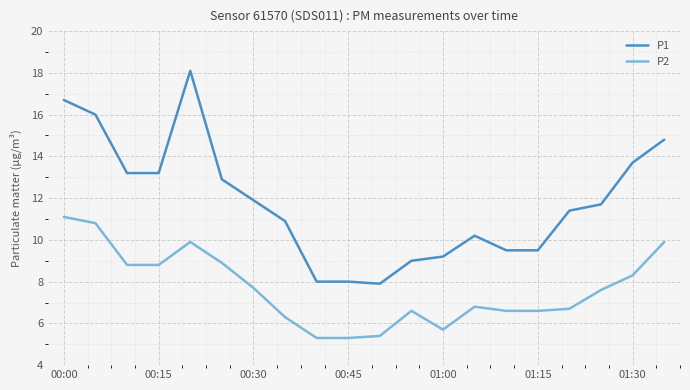

True or false: P1 and P2 cross at least once.

False